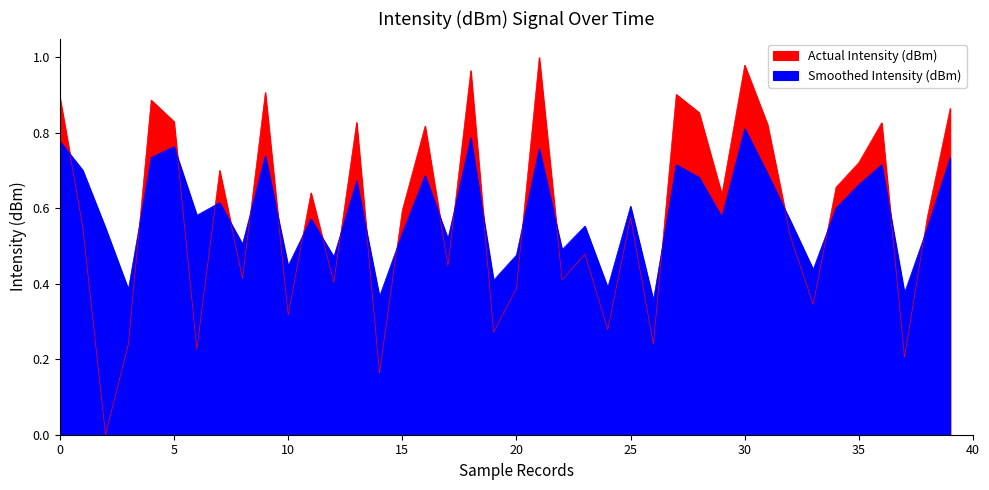

What is the difference between the second highest and minimum values in the Intensity (dBm) series?

1.0